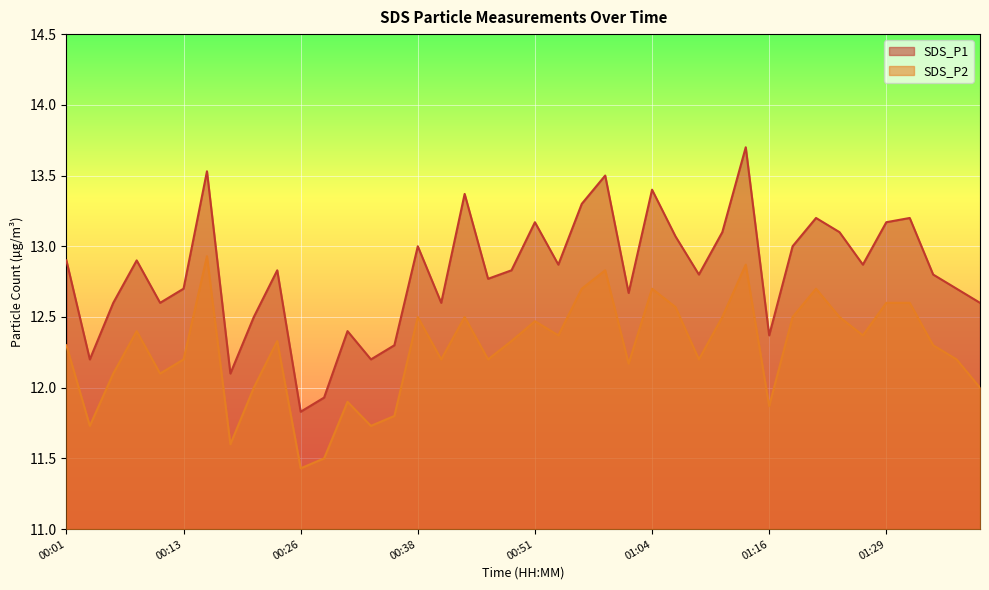

List the labels in order of SDS_P1 value, smallest first.

00:26, 00:28, 00:18, 00:03, 00:33, 00:36, 01:16, 00:31, 00:21, 00:06, 00:11, 00:41, 01:39, 01:01, 00:13, 01:36, 00:46, 01:09, 01:34, 00:23, 00:49, 00:54, 01:26, 00:01, 00:08, 00:38, 01:19, 01:06, 01:11, 01:24, 00:51, 01:29, 01:21, 01:32, 00:56, 00:43, 01:04, 00:59, 00:16, 01:14